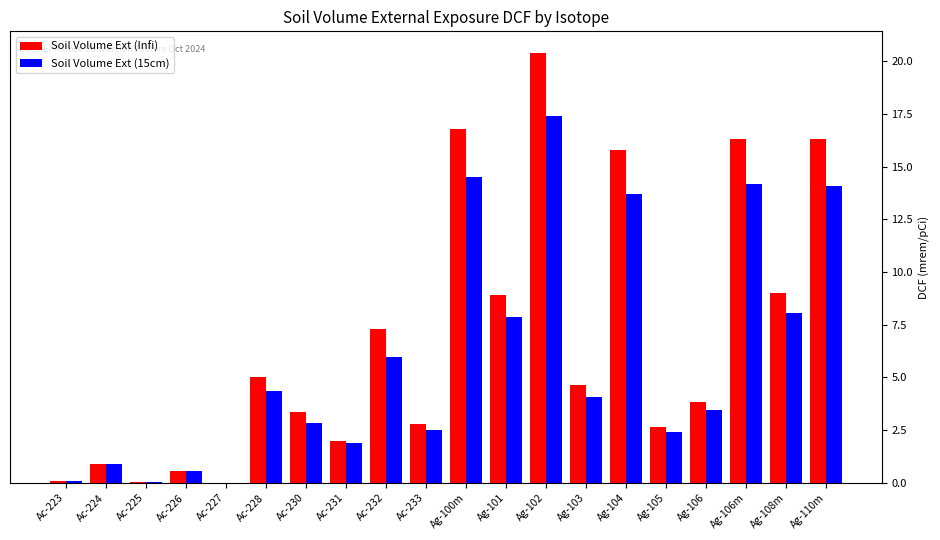

What is the spread (max minus min) of values at Ag-103?

0.5